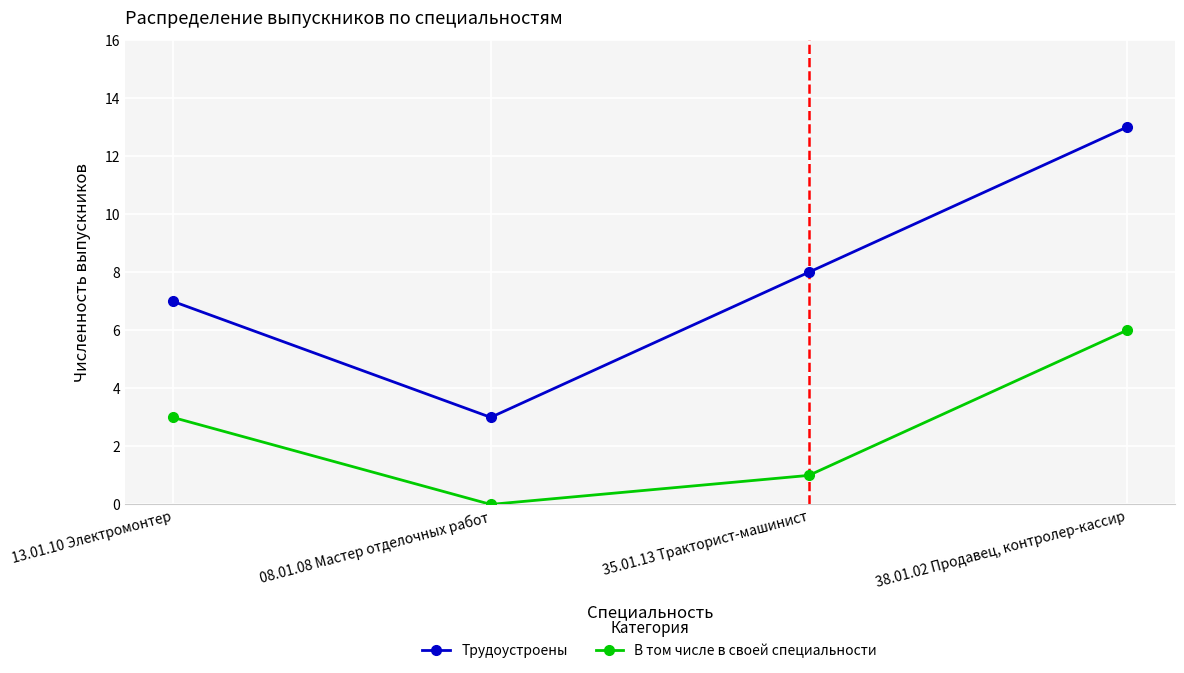

The В том числе в своей специальности series shows 4 at 13.01.10 Электромонтер. True or false?

False